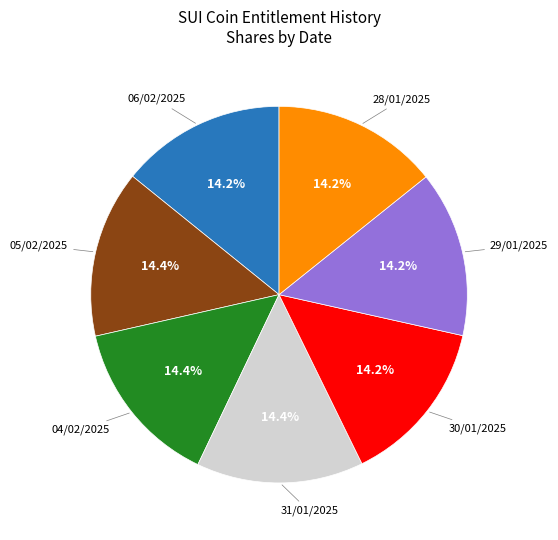

How many segments does this pie chart have?

7